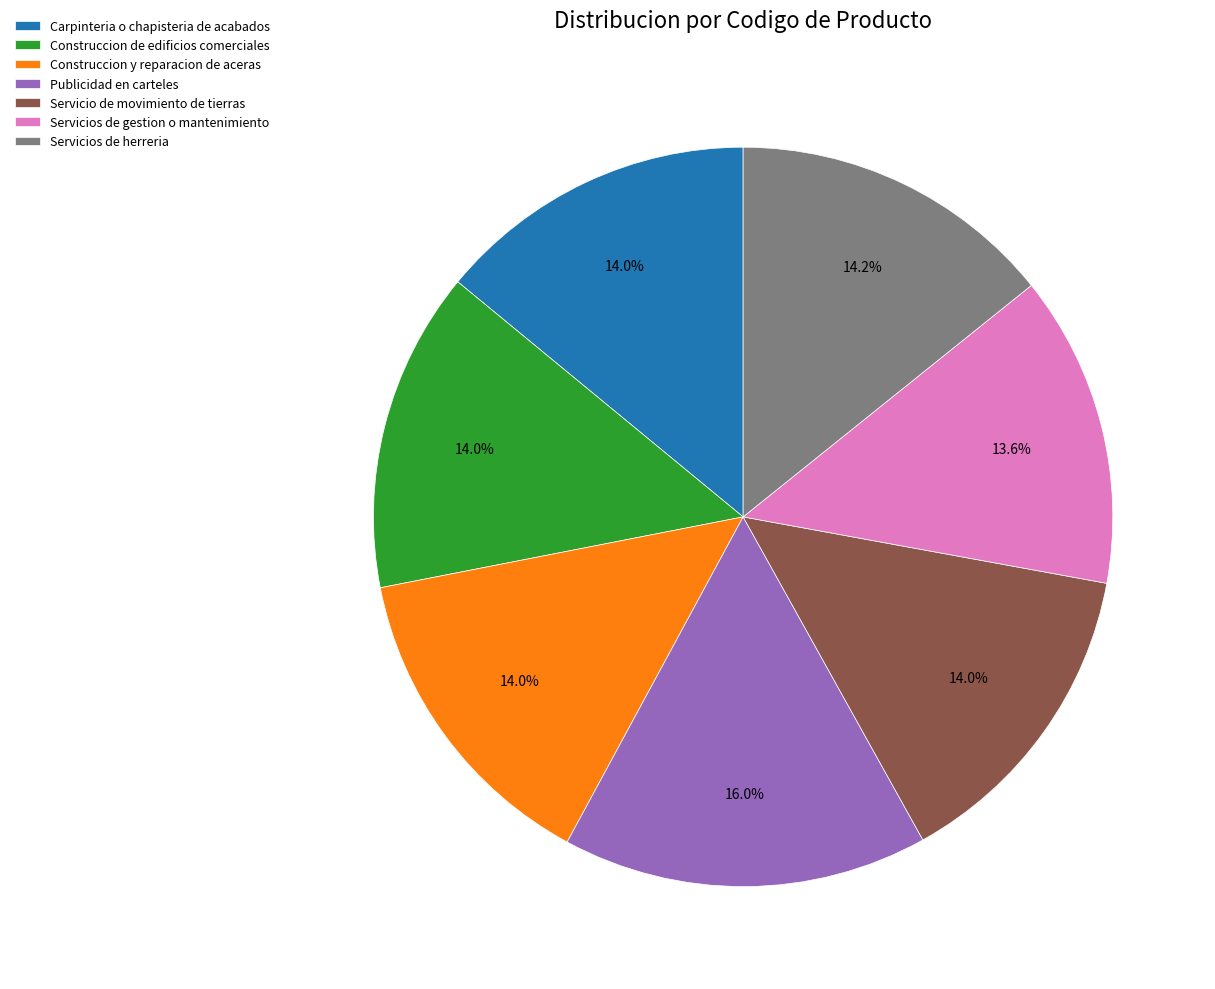

How much of the chart is everything except Construccion y reparacion de aceras?

86.0%